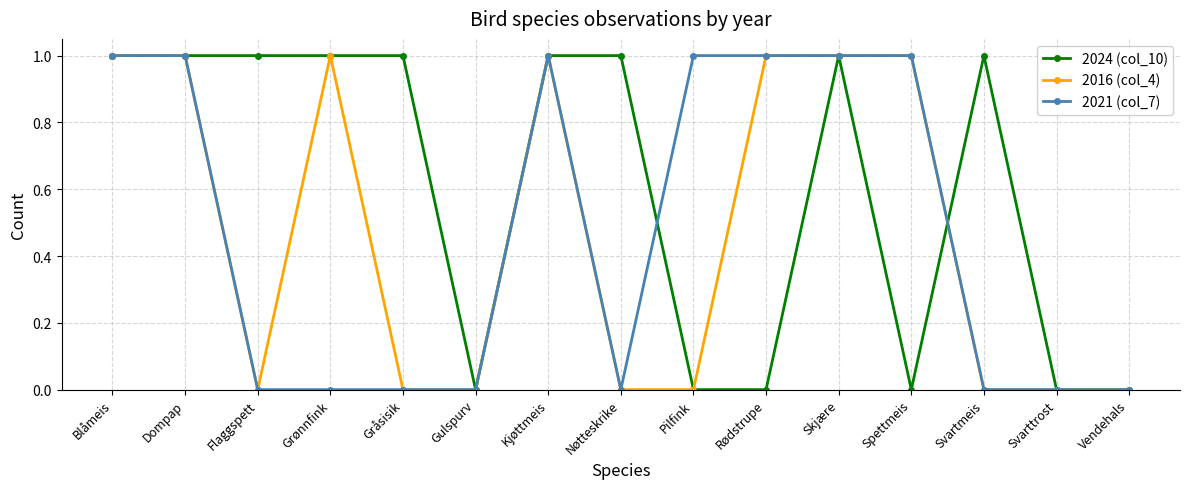

What is the difference between the 2024 (col_10) values at Vendehals and Gråsisik?

1